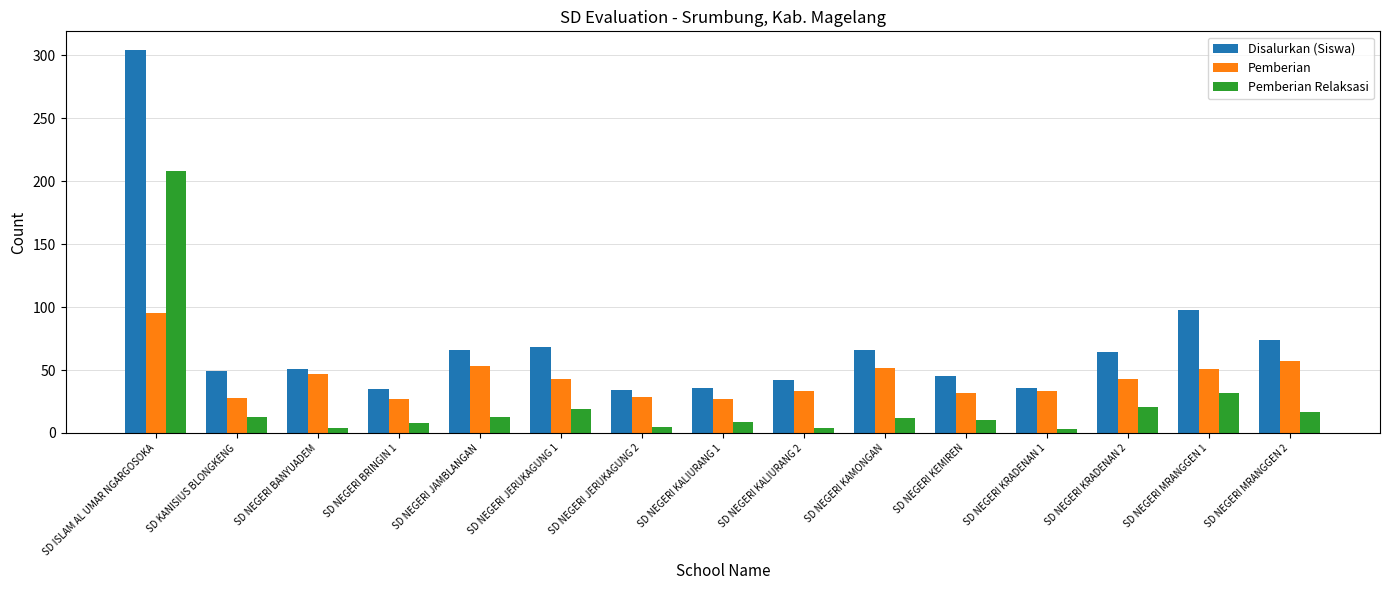

At which category is the sum across all series the highest?

SD ISLAM AL UMAR NGARGOSOKA